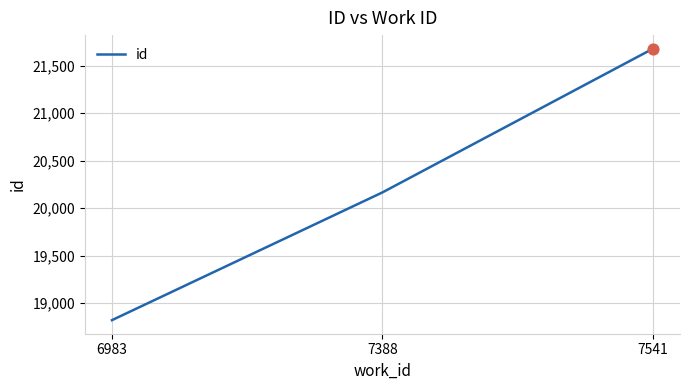

What is the change in value from 6983 to 7388?

+1344